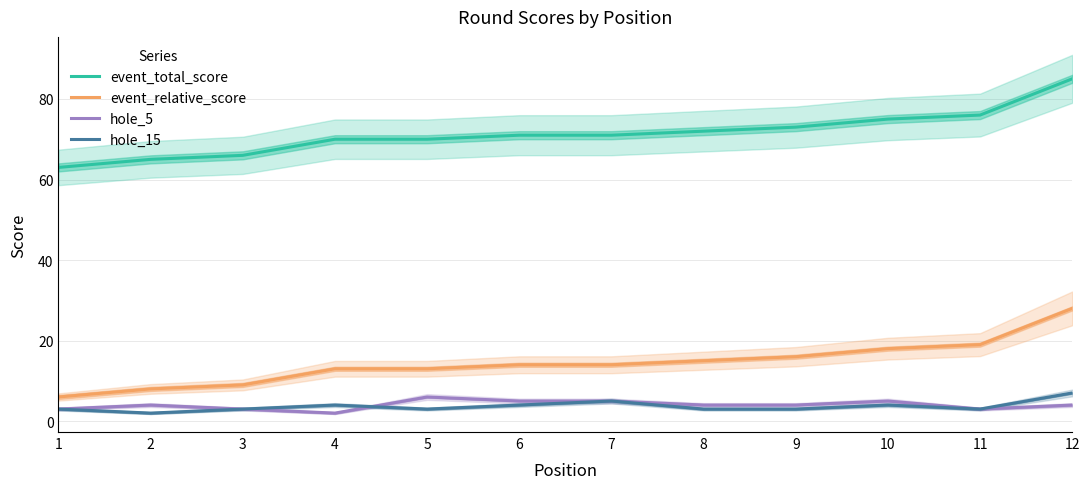

Does the chart have visible grid lines?

Yes